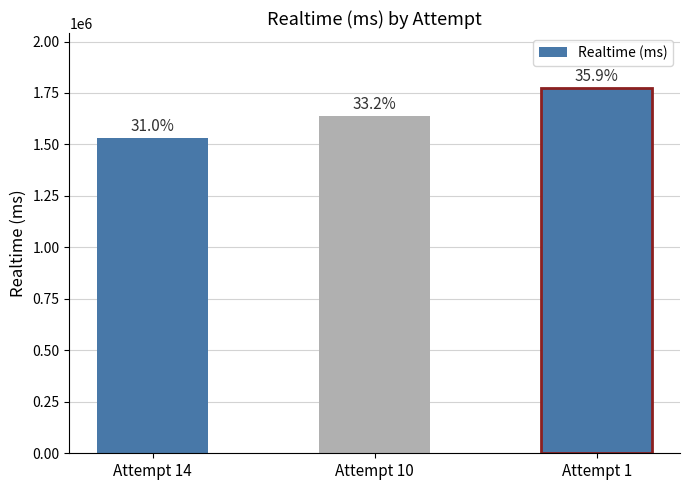

How many bars are there in total?

3